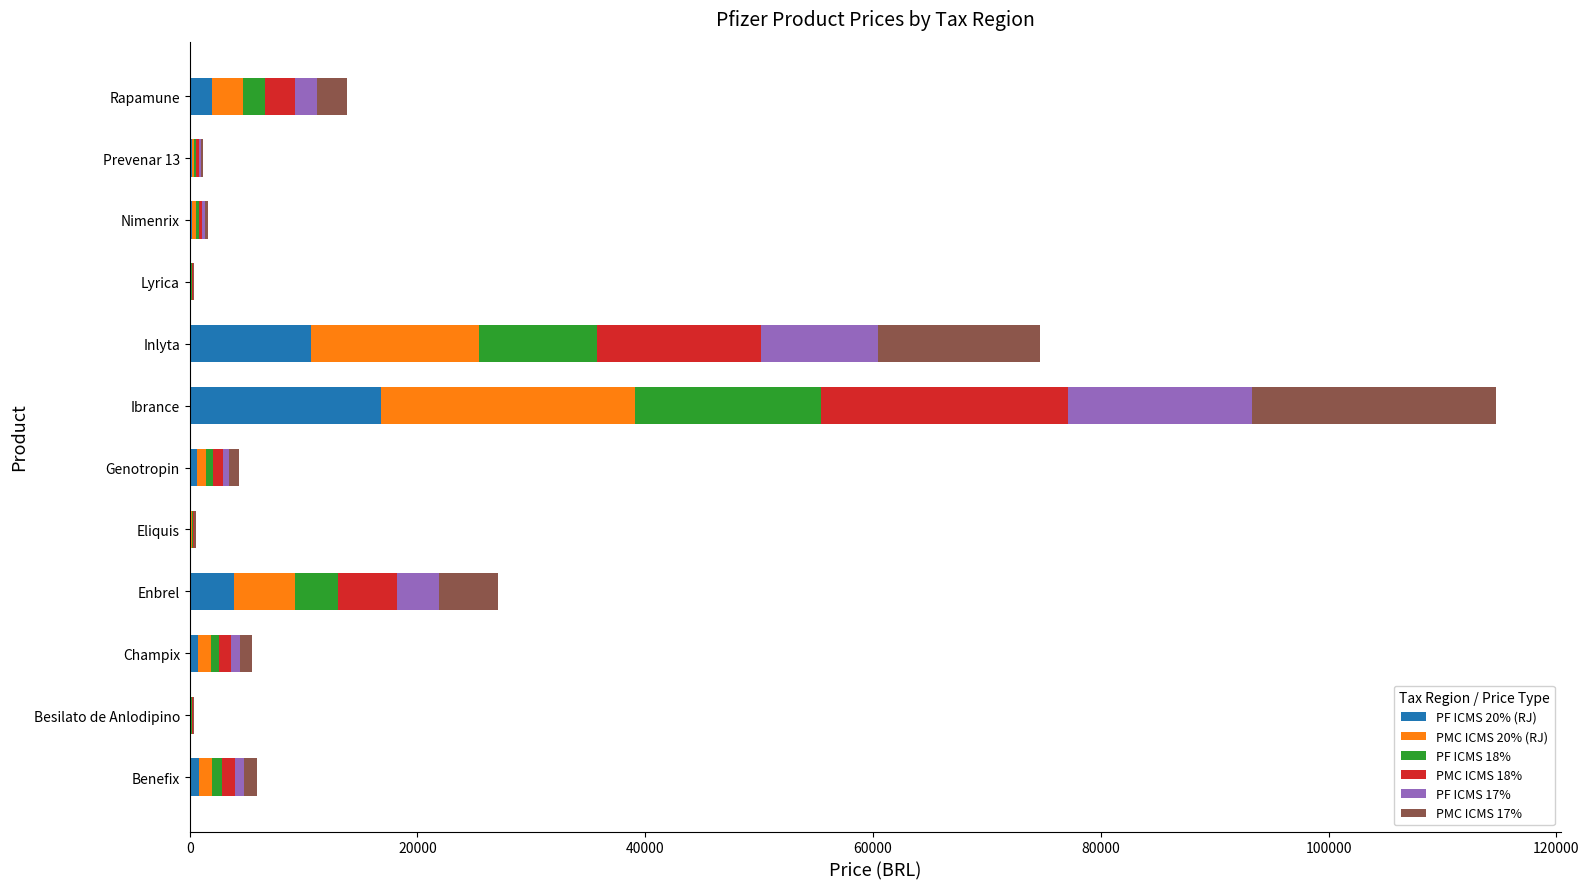

At which label does PF ICMS 20% (RJ) reach its peak?

Ibrance